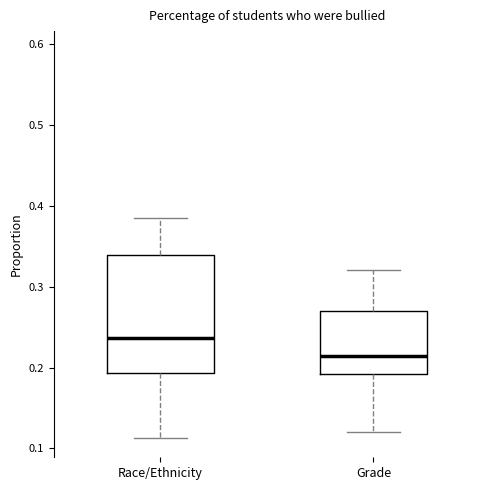

Comparing the boxes themselves (not the whiskers), which one is the tallest?

Race/Ethnicity